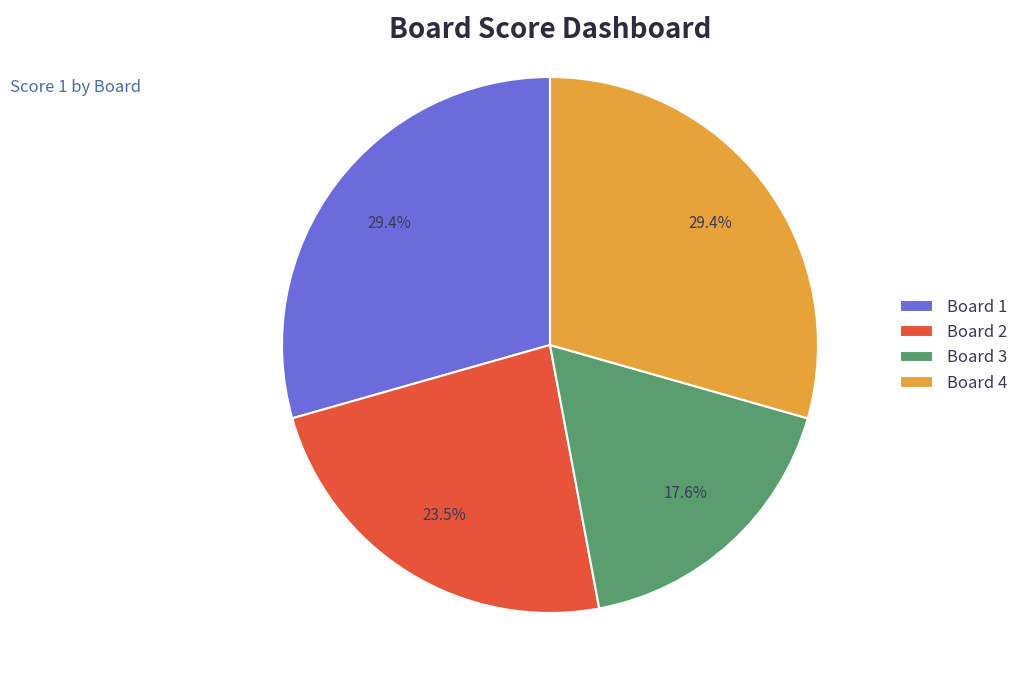

How many slices are in this pie chart?

4